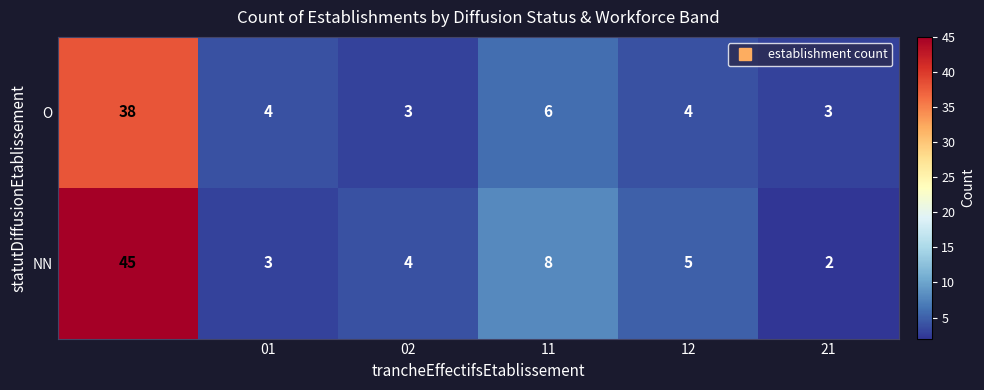

Which series has the largest total across all categories?

NN